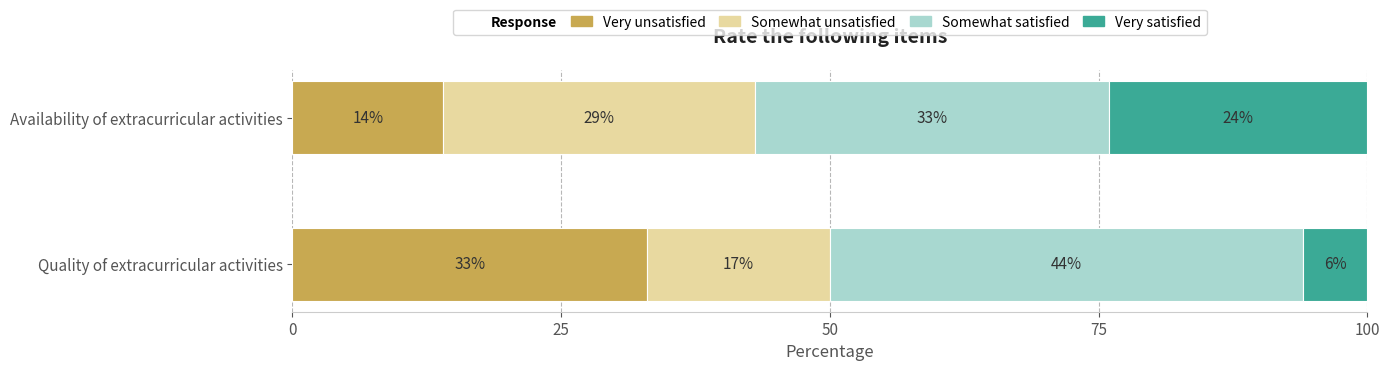

The value of Very unsatisfied at Availability of extracurricular activities is 14. True or false?

True